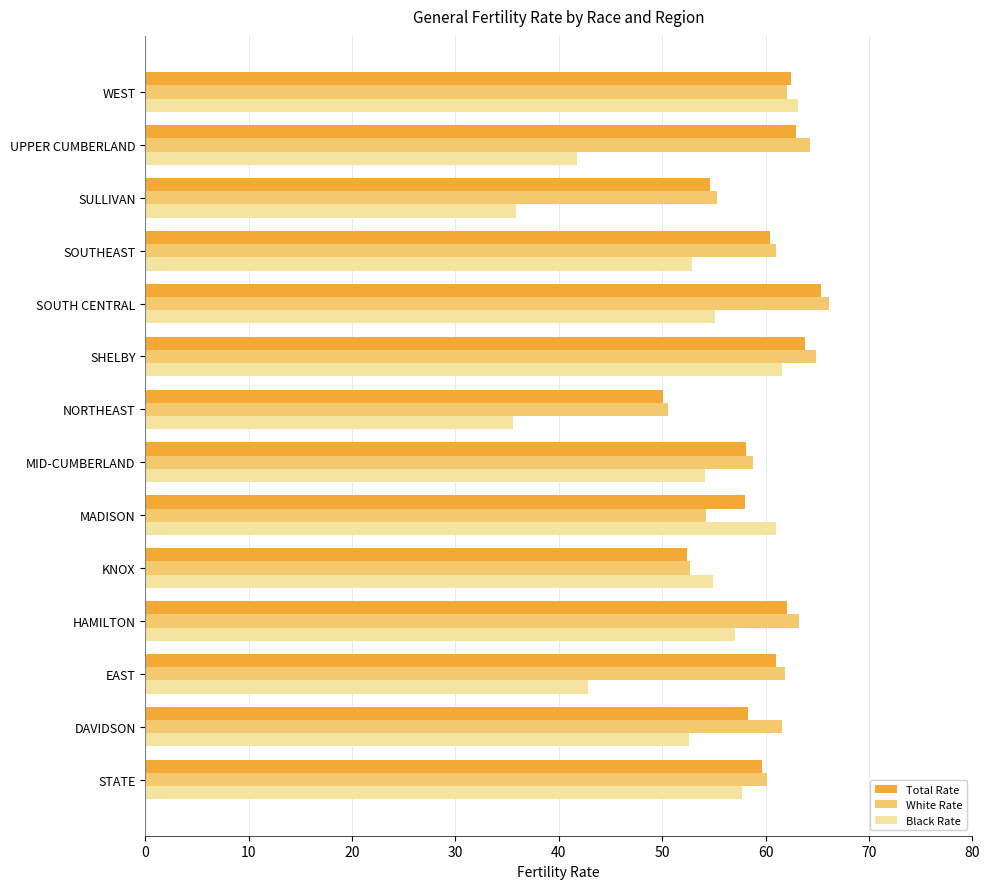

Read the Total Rate value at HAMILTON.

62.1